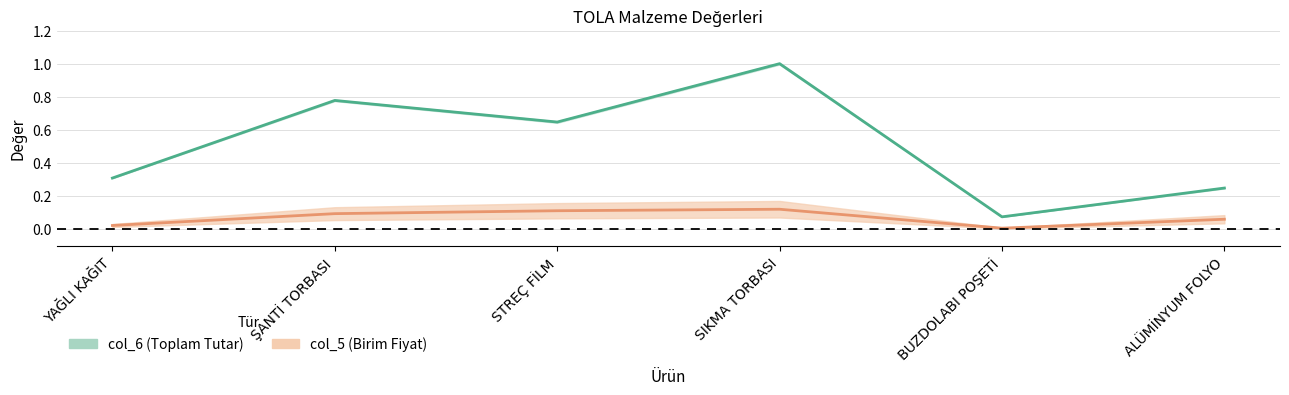

True or false: col_6 and col_5 intersect in this chart.

False